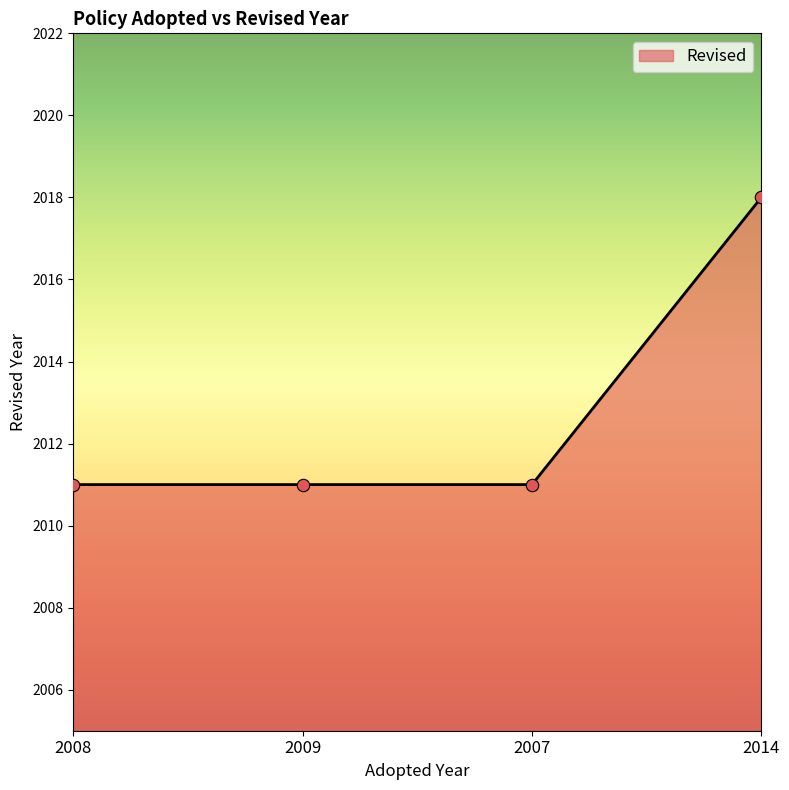

What is the ratio of the value at 2007 to the value at 2009?

1.0